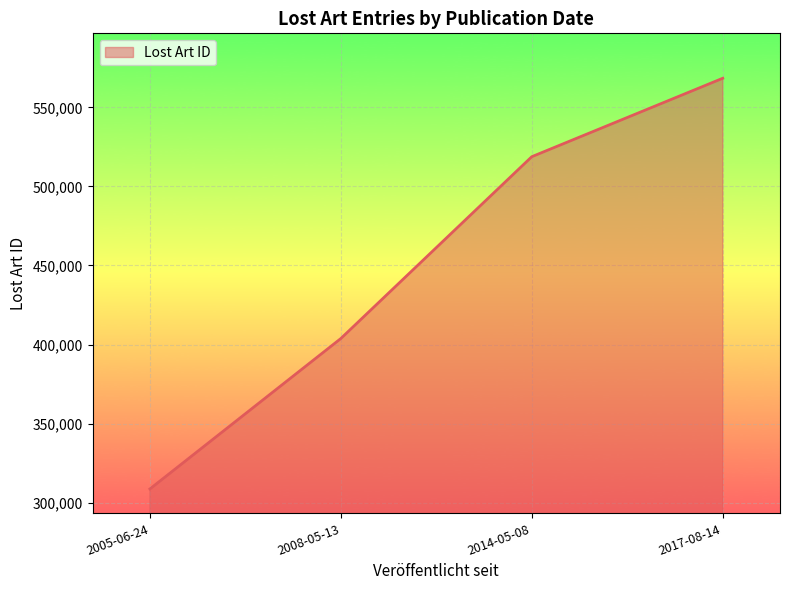

What is the greatest value displayed?

568364